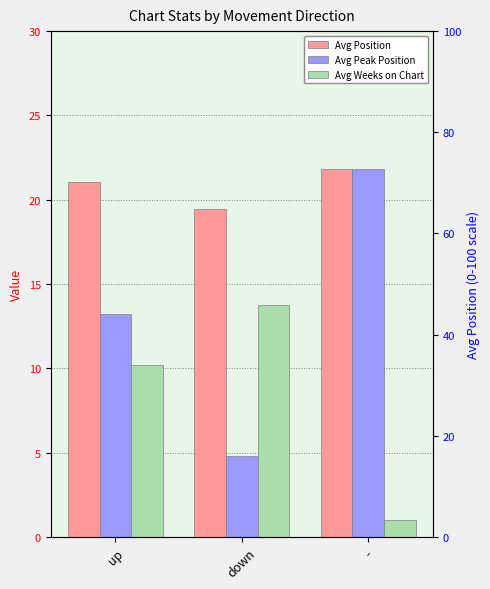

What is the greatest value displayed?

21.8